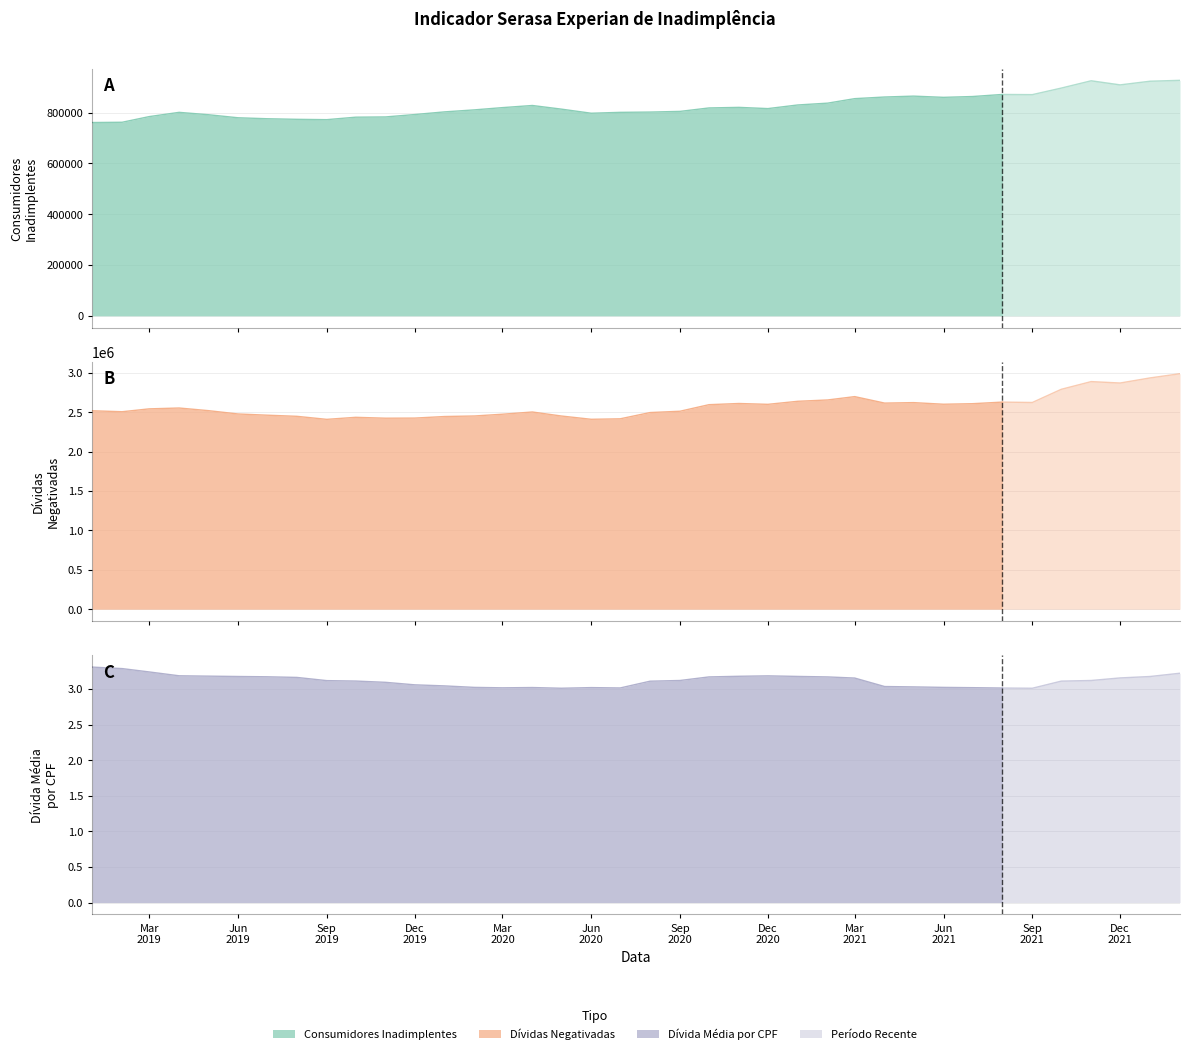

Which has a higher value, 2019-08 or 2021-10?

2021-10